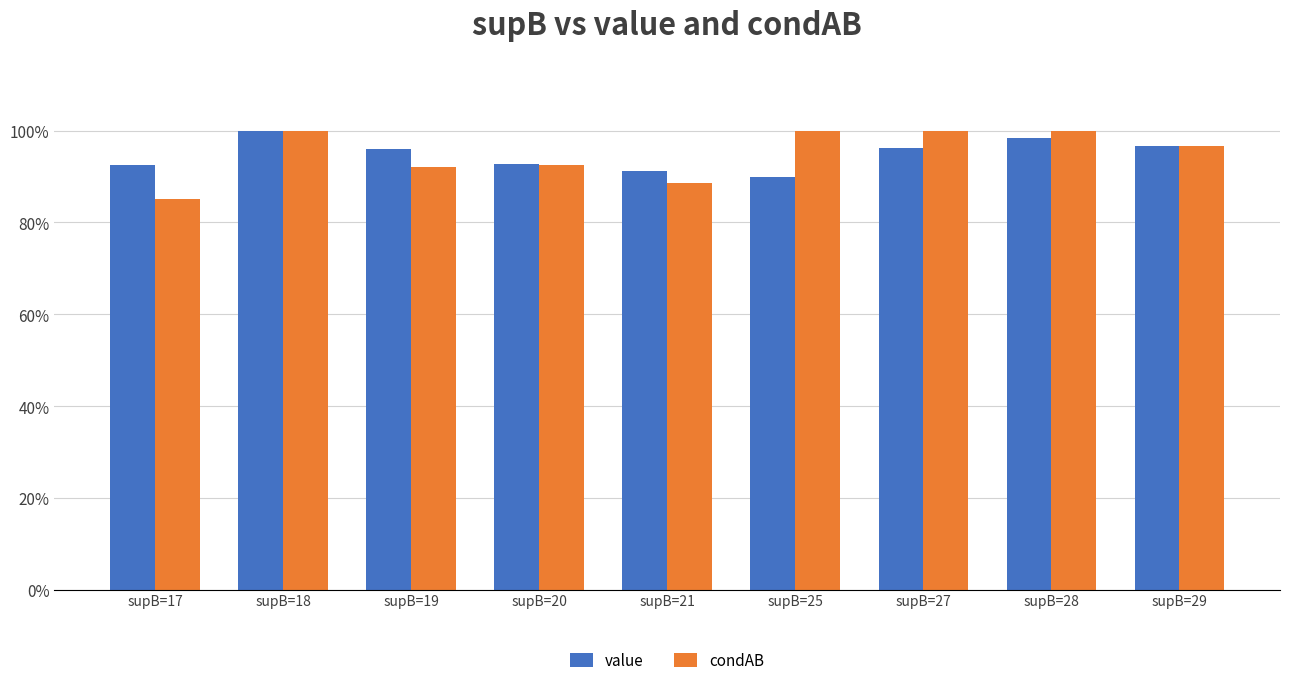

The condAB series shows 1.6 at supB=18. True or false?

False